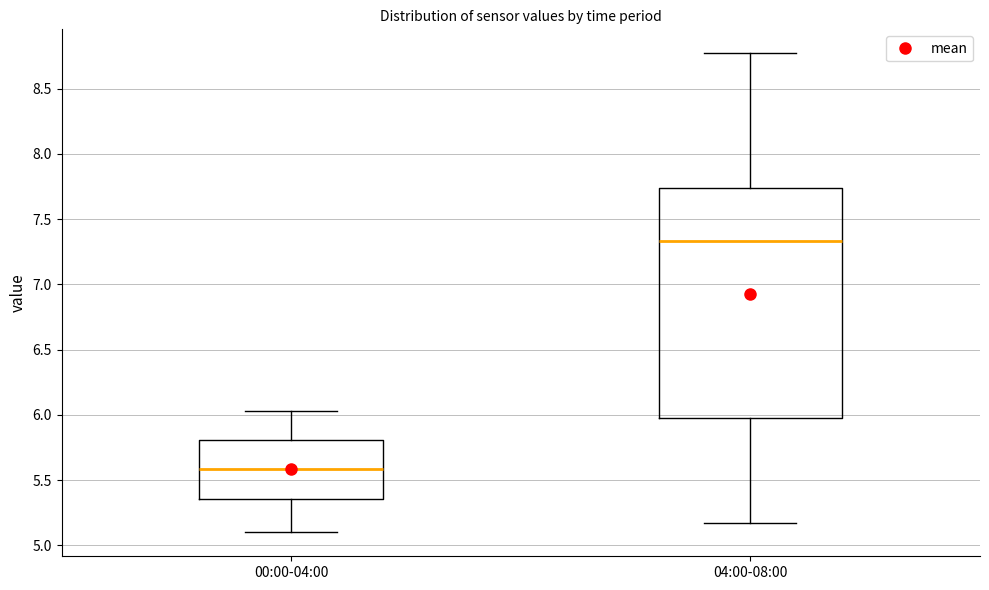

Which box has the highest median line?

04:00-08:00